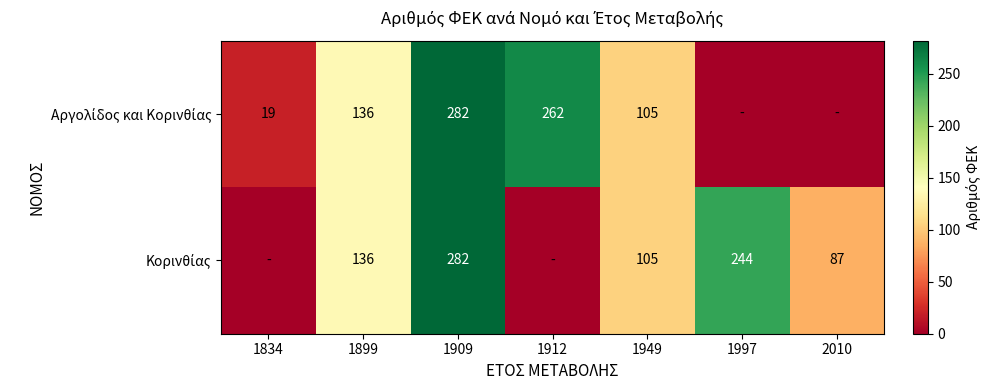

At 1949, list the series in order from largest to smallest.

Αργολίδος και Κορινθίας, Κορινθίας